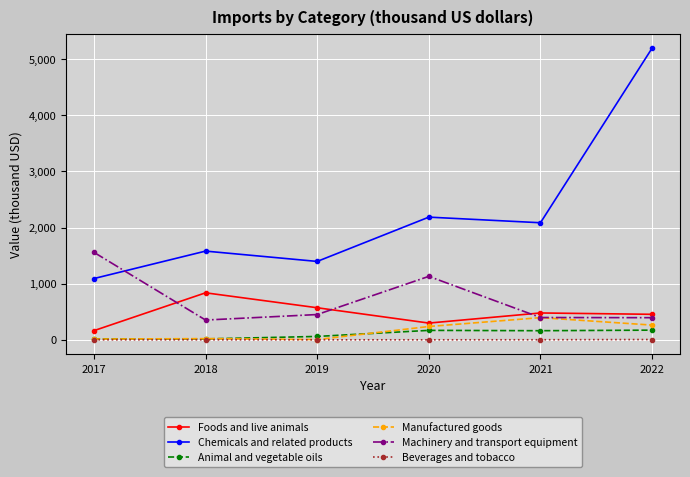

What is the sum of all Beverages and tobacco values?

6